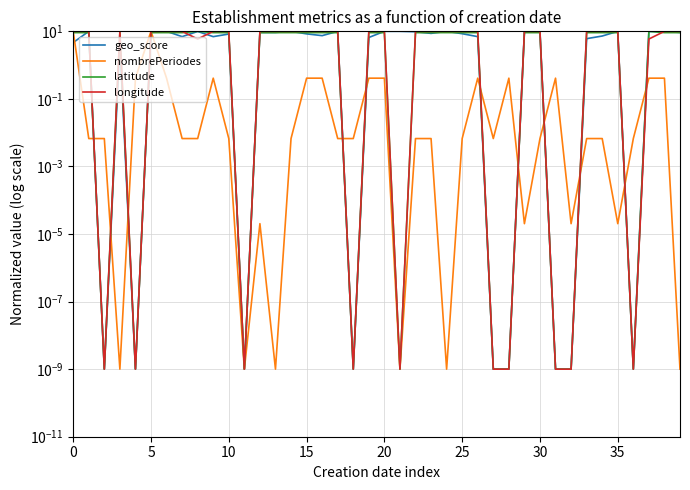

Which series has the largest range (max minus min)?

latitude